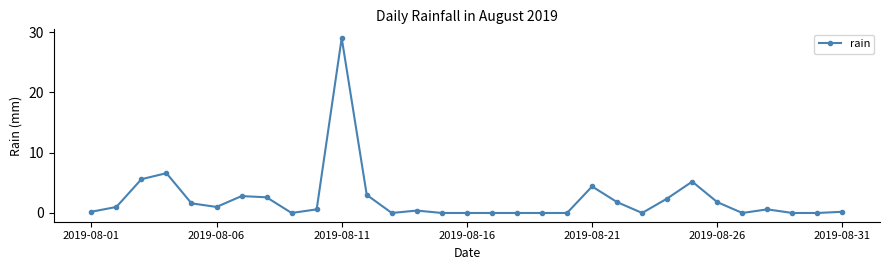

What is the difference between the maximum and second lowest values?

29.0